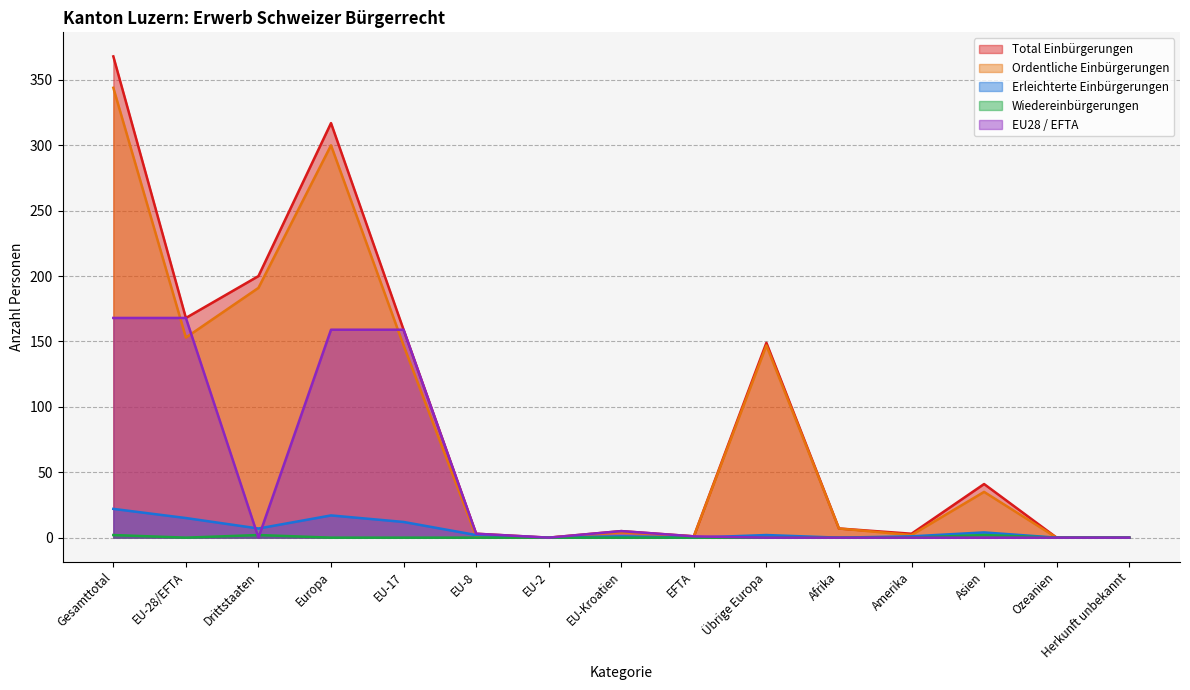

Is it true that Wiedereinbürgerungen equals 1 at Ozeanien?

False